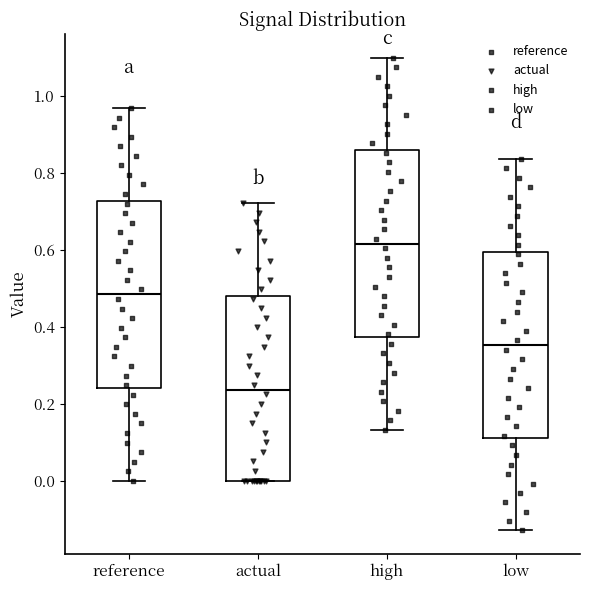

Reading left to right, transcribe this box plot: for each box, give where its median line is, the range the box spans, and where its two whiskers end, as read against the y-axis. The values are not printed on the chart, so give them approximately, as read against the axis.

reference: median 0.48, box 0.24 to 0.72, whiskers 0.00 to 0.96
actual: median 0.24, box 0.00 to 0.48, whiskers 0.00 to 0.72
high: median 0.62, box 0.38 to 0.86, whiskers 0.14 to 1.10
low: median 0.36, box 0.10 to 0.60, whiskers -0.12 to 0.84